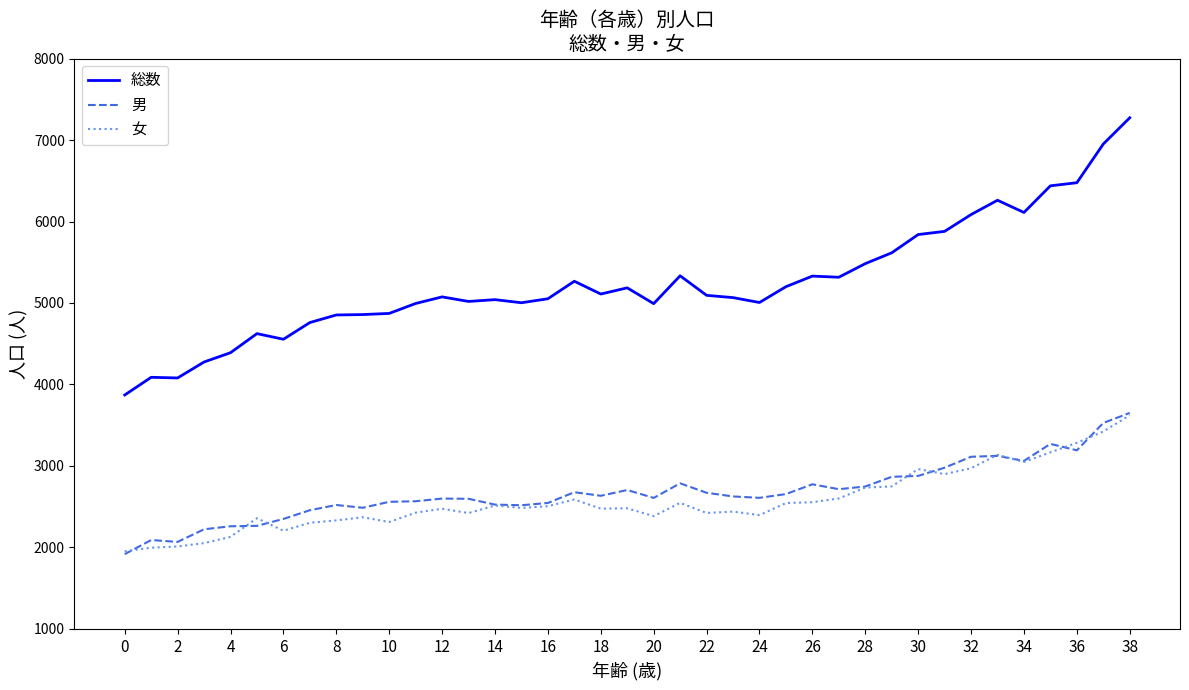

True or false: 総数 and 女 intersect in this chart.

False